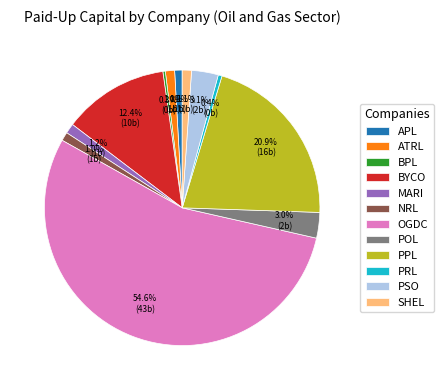

Is OGDC the majority of the pie?

Yes